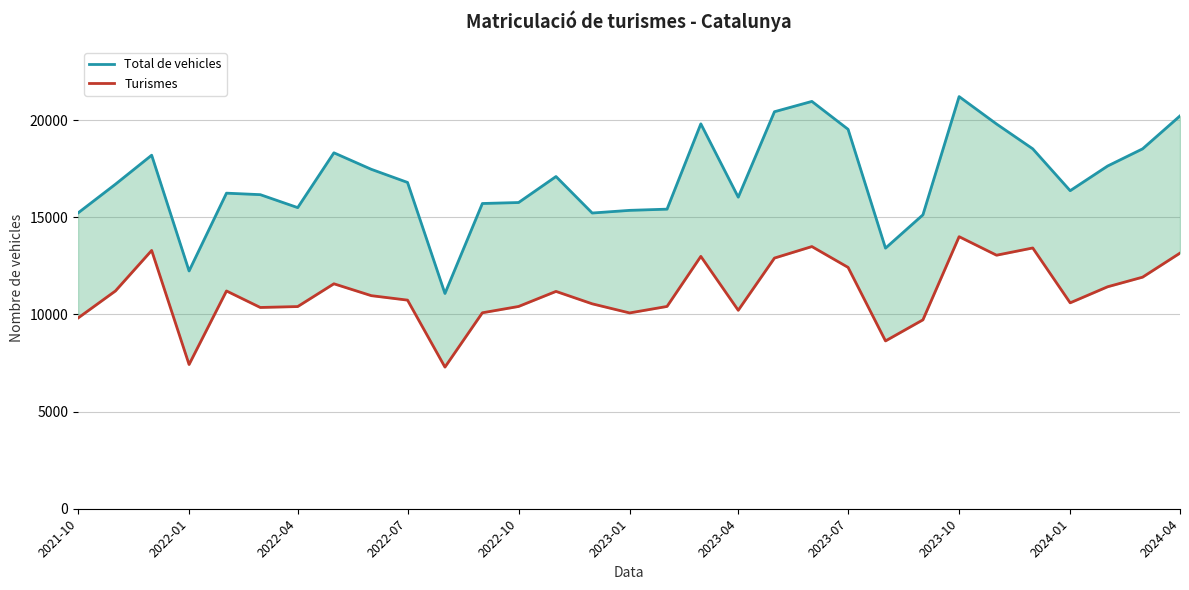

The Turismes series shows 10213 at 2023-04. True or false?

True